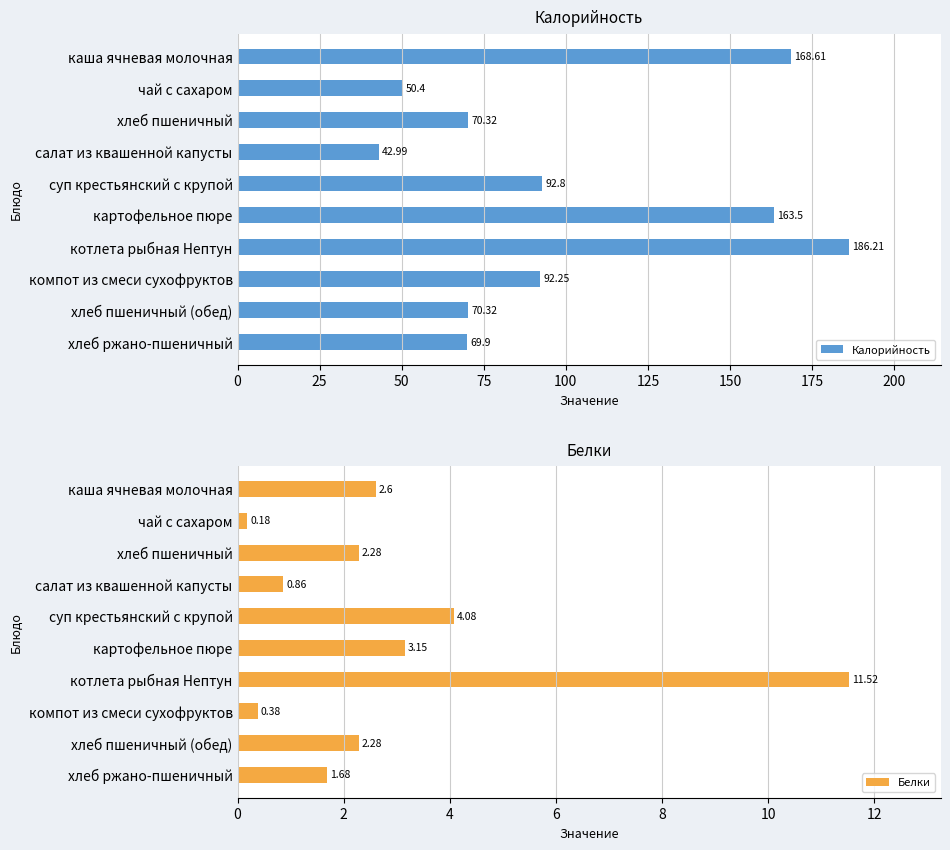

At how many categories does at least one series exceed 159?

3